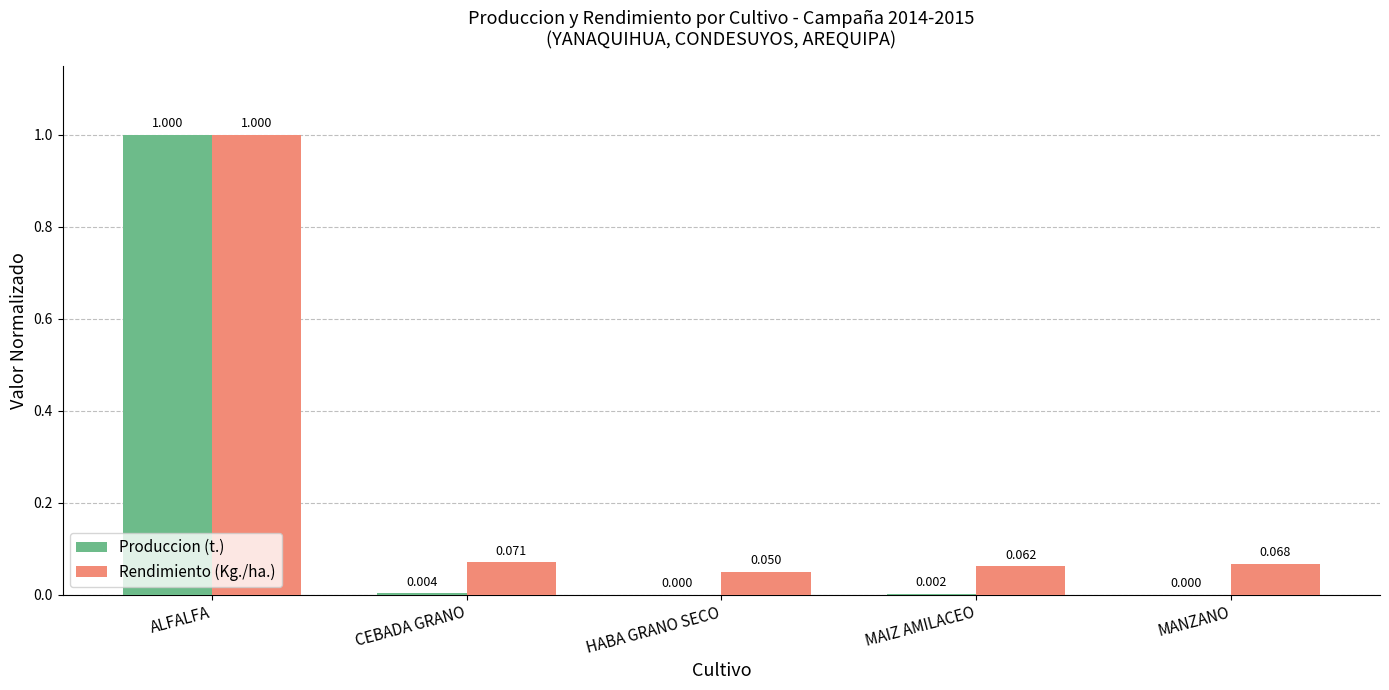

Which series changed the most between ALFALFA and MANZANO?

Produccion (t.)